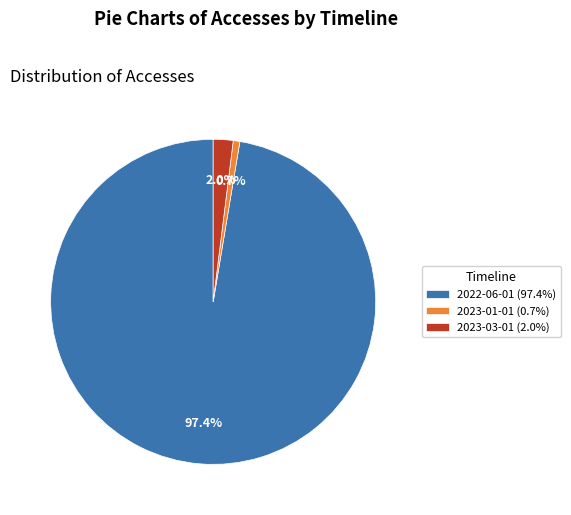

What is the smallest slice in the pie chart?

2023-01-01 (0.7%)